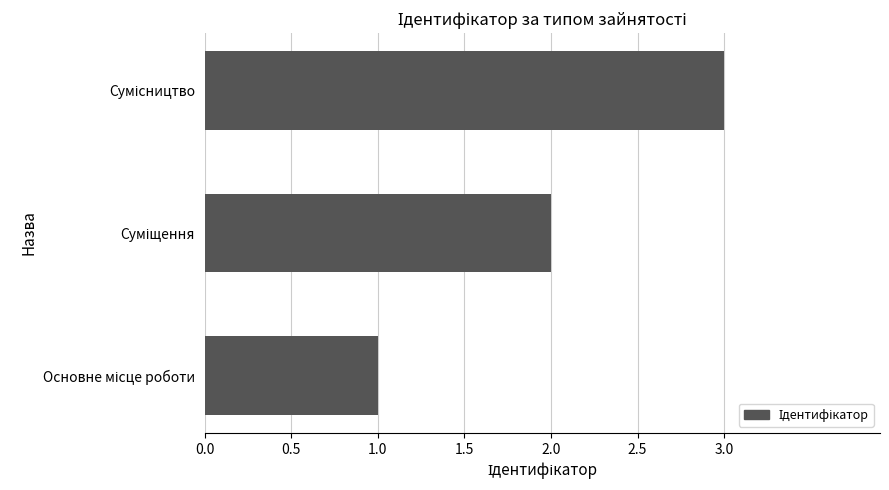

What is the sum of all values?

6